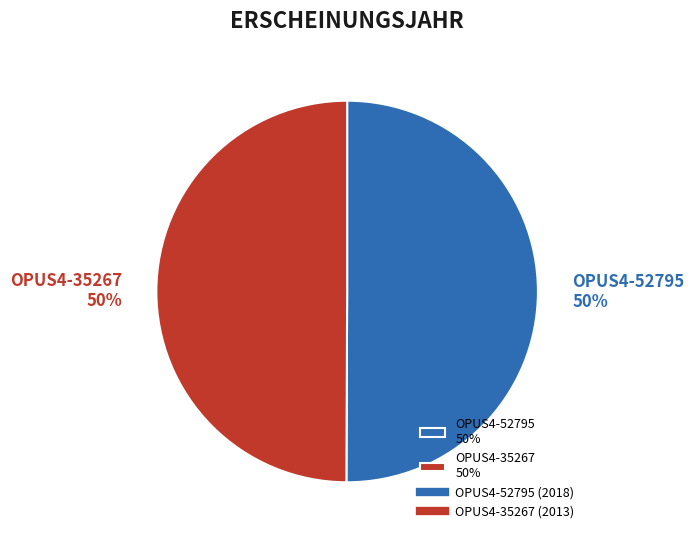

What is the ratio of the value at OPUS4-35267 50% to the value at OPUS4-52795 50%?

1.0